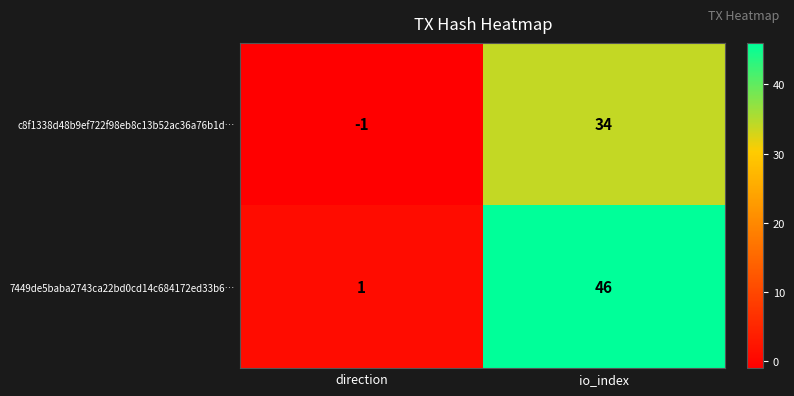

What is the greatest value displayed?

46